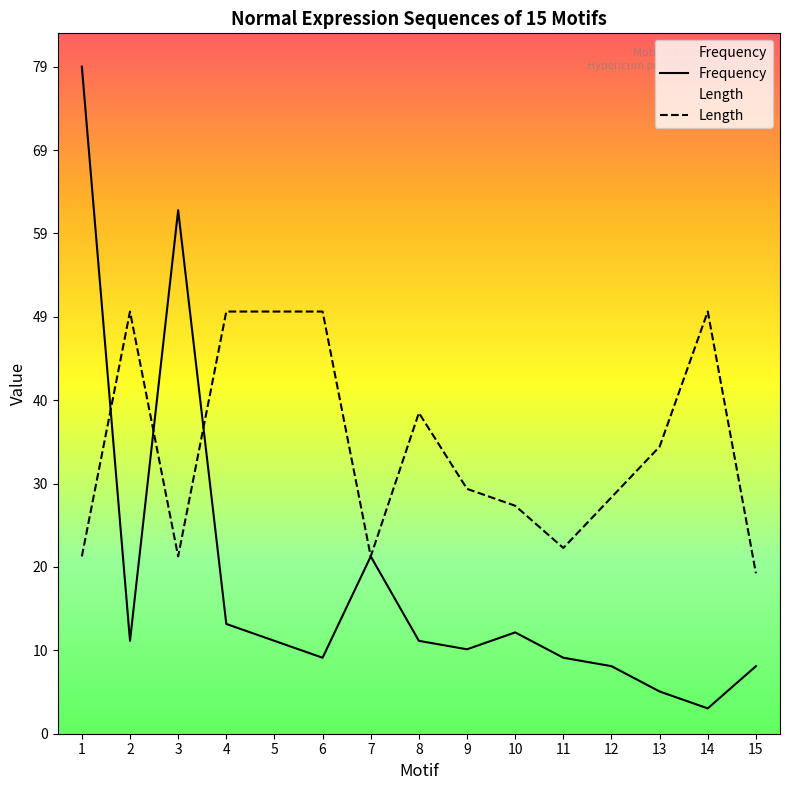

List the series in order of their peak value, highest first.

Frequency, Length